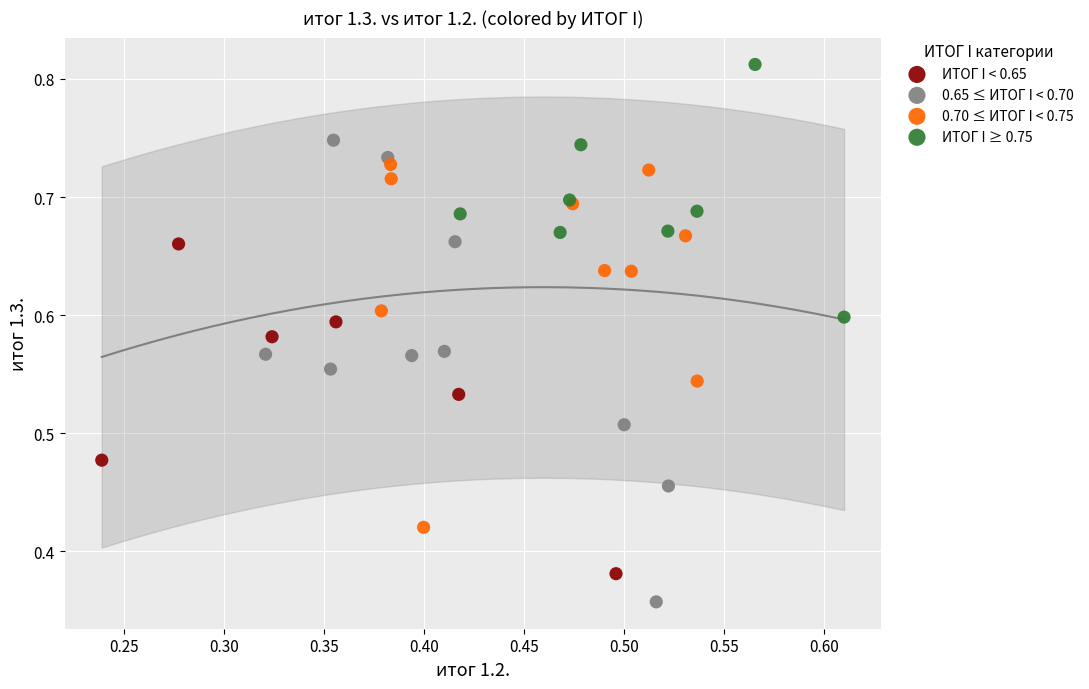

Which series contains the lowest Y value?

0.65 ≤ ИТОГ I < 0.70